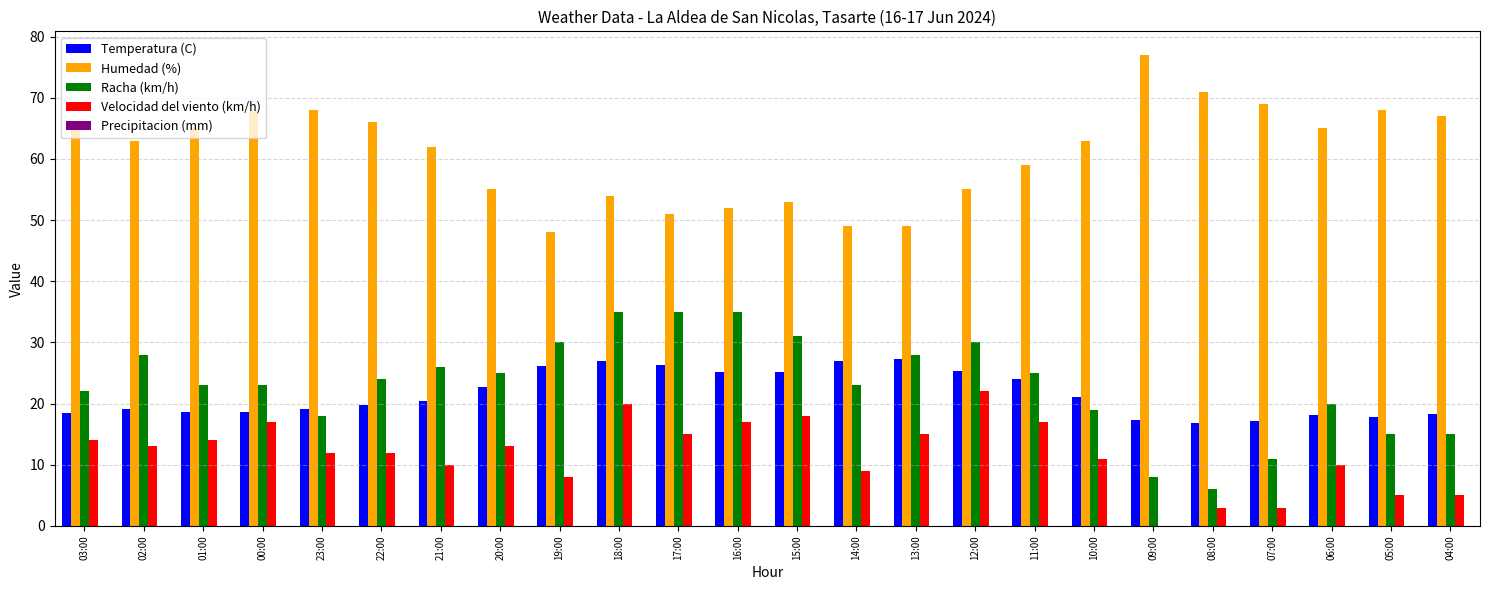

Is it true that Temperatura (C) equals 22.7 at 20:00?

True